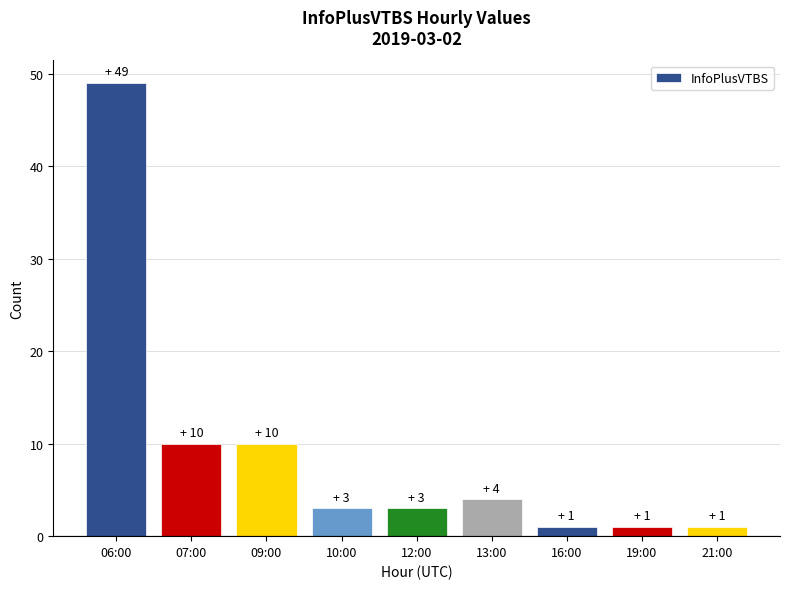

Is it true that the value at 10:00 is 3?

True